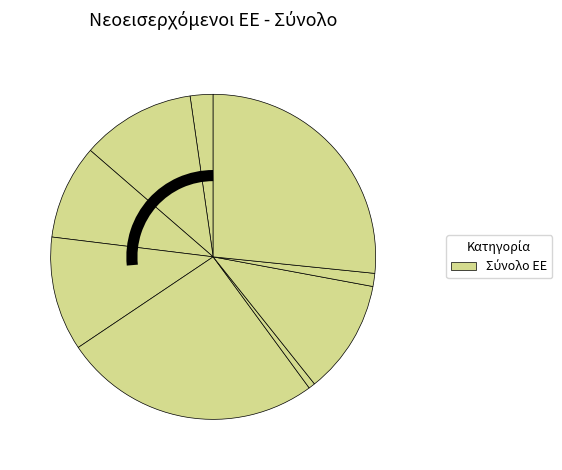

Rank the categories by value from highest to lowest.

ΑΝΕΙΔΙΚΕΥΤΟΙ ΕΡΓΑΤΕΣ, ΥΠΑΛΛΗΛΟΙ ΥΠΗΡΕΣΙΩΝ, ΠΡΟΣΟΝΤΟΥΧΟΙ/ΕΙΔΙΚΟΙ, ΓΡΑΦΕΙΣ/ΔΑΚΤ.Ι, ΤΕΧΝΙΤΕΣ ΠΑΡΑΓΩΓΗΣ, ΤΕΧΝΙΚΟΙ ΒΟΗΘΟΙ, ΔΙΕΥΘΥΝΤΕΣ/ΔΙΟΙΚΗΤΙΚΟΙ, ΧΕΙΡΙΣΤΕΣ ΜΗΧΑΝ., ΓΕΩΡΓΙΚΟΙ ΕΡΓΑΤΕΣ